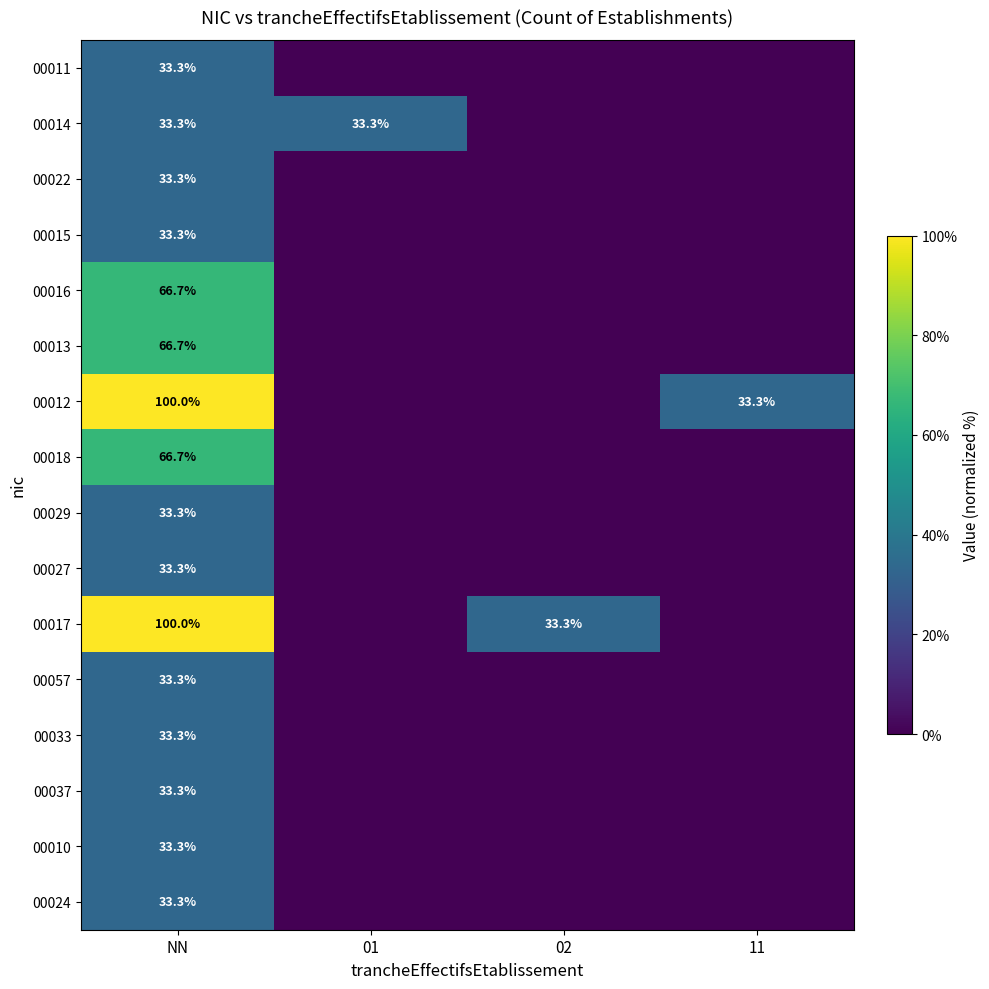

What is the difference between the highest and lowest values at NN?

66.7